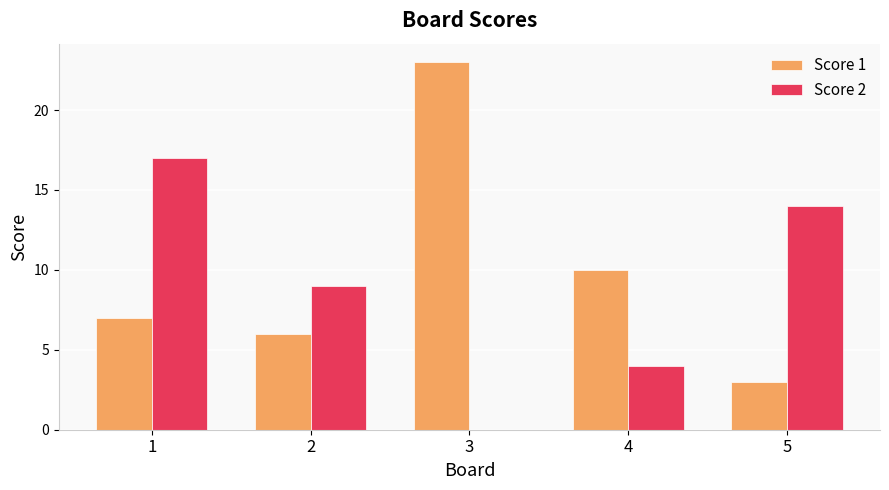

At which category does the chart reach its peak across all series?

3